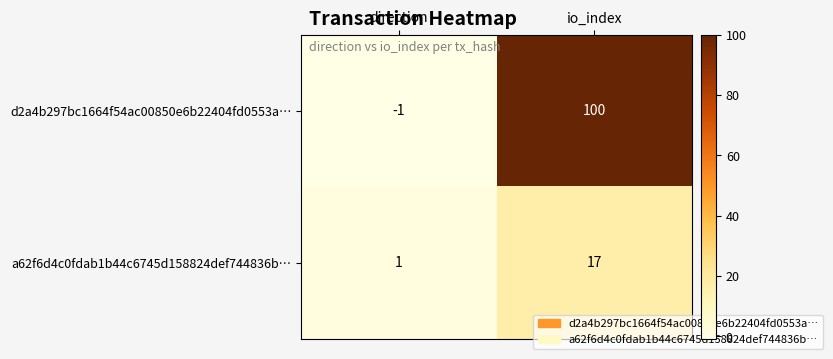

What value does the a62f6d4c0fdab1b44c6745d158824def744836b… series have at io_index, to the nearest 10?

20